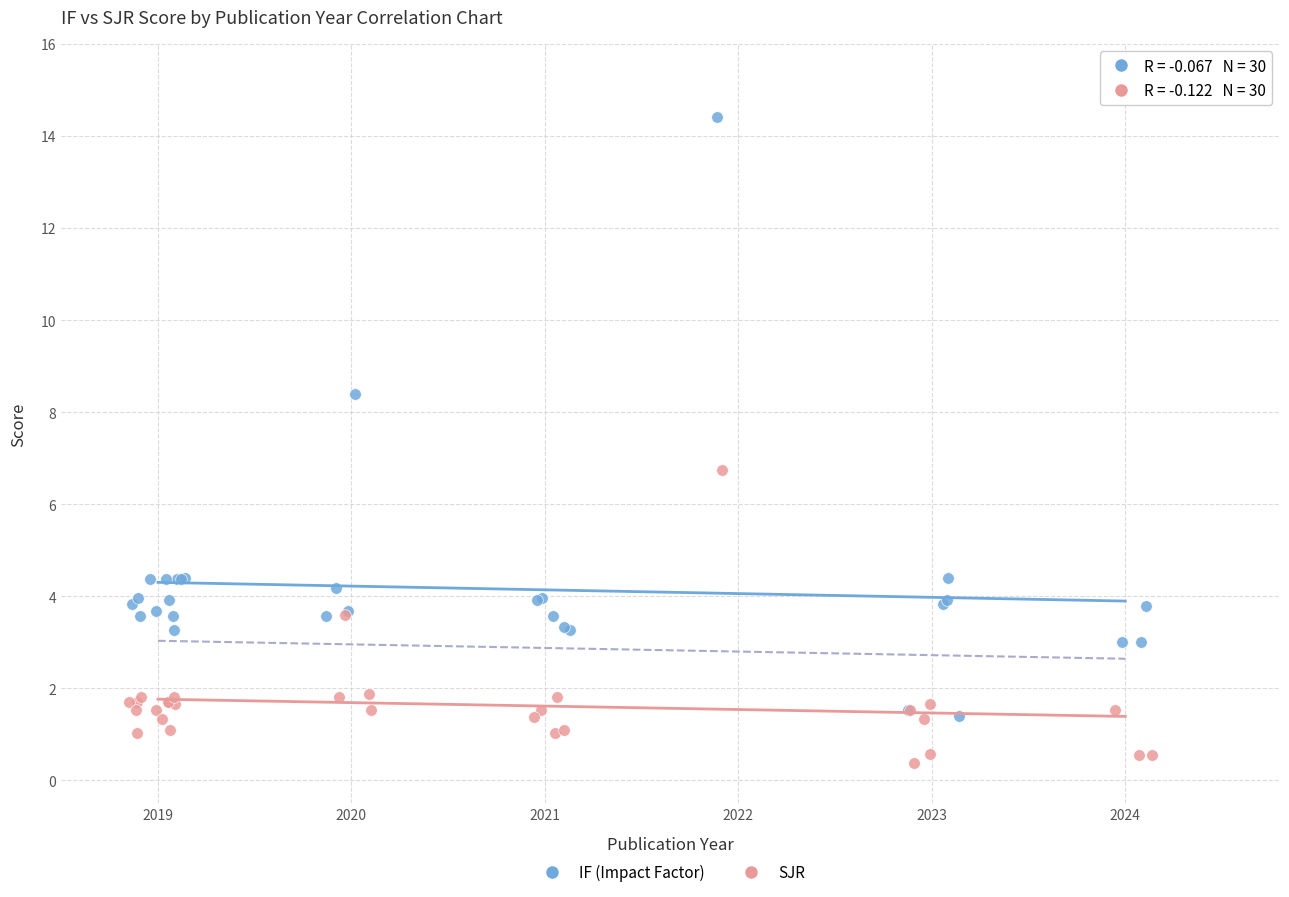

Which series has the widest spread of Y values?

IF (Impact Factor)